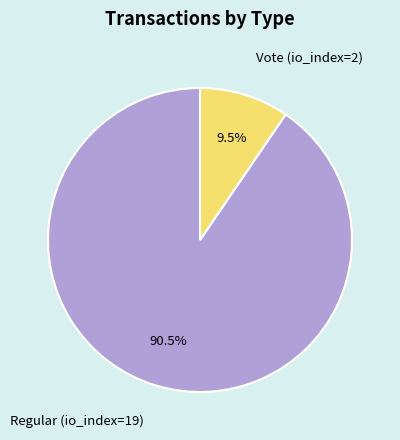

To the nearest percent, what is the average slice percentage?

50%